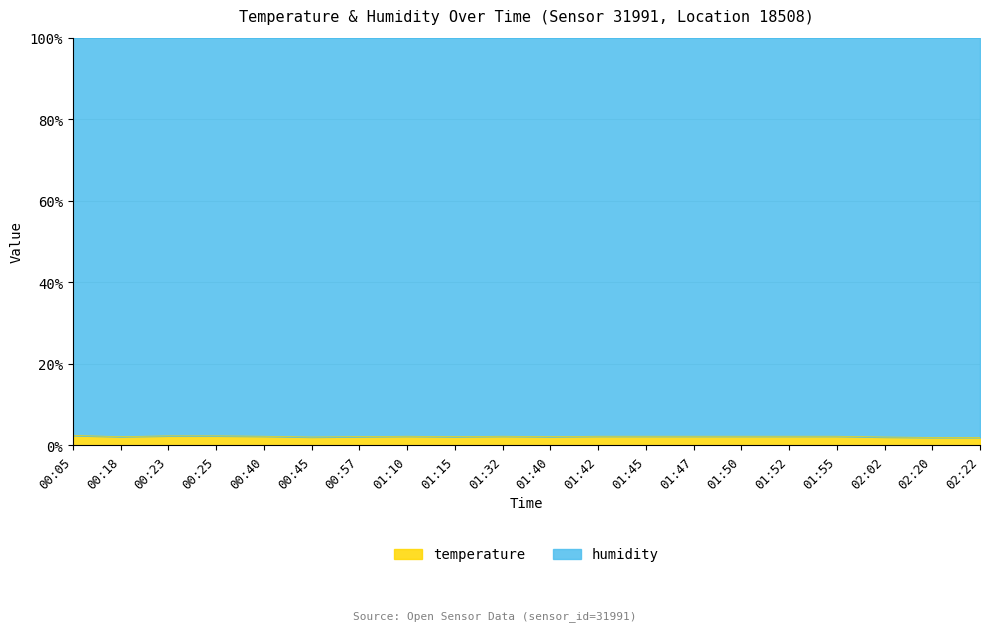

What is the minimum value for temperature?

2.0